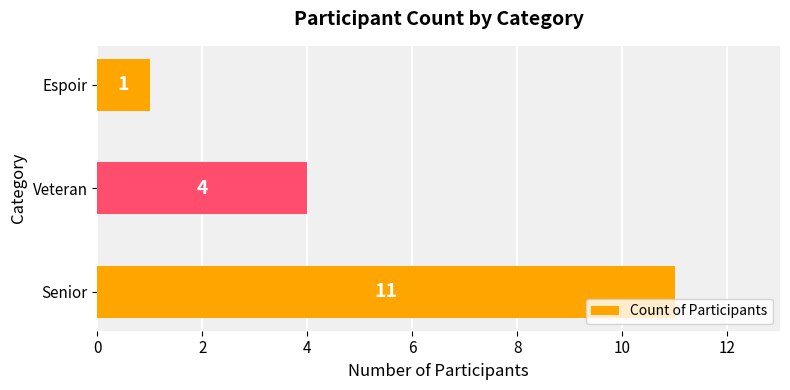

The chart shows a value of 11 at Senior. True or false?

True